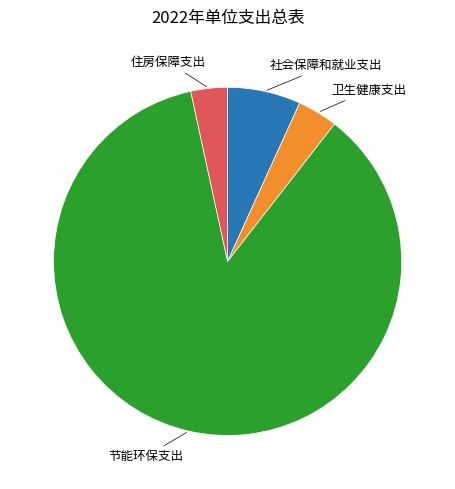

Is there any slice that represents more than half of the pie?

Yes